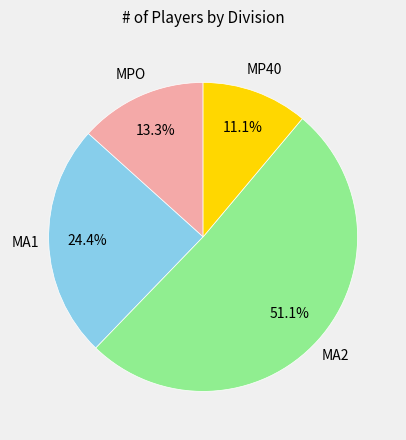

Count the number of slices in the pie.

4